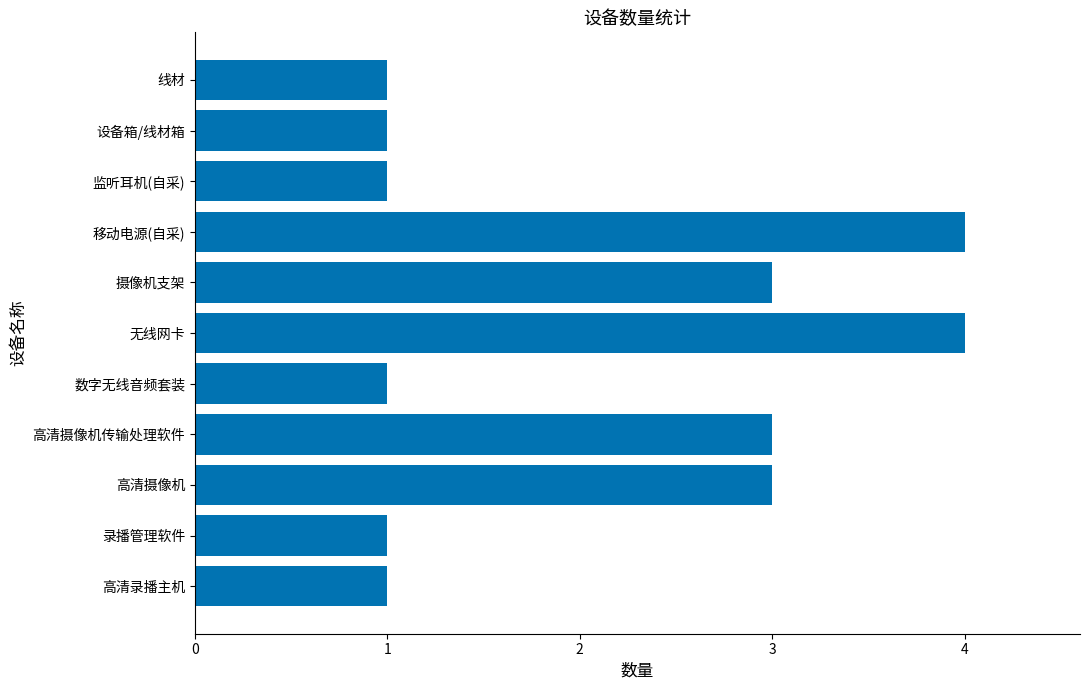

The value at 监听耳机(自采) is 1. True or false?

True